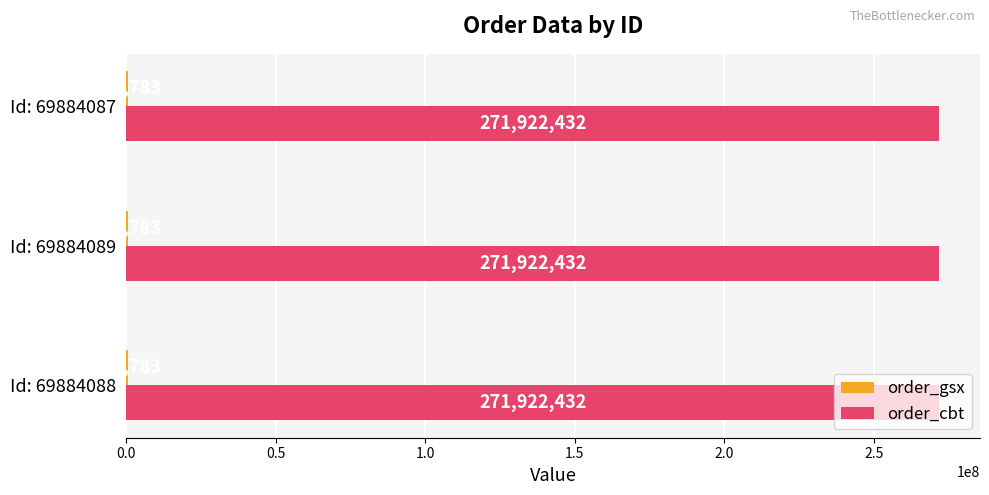

What is the sum of the order_cbt values at Id: 69884089 and Id: 69884087?

543844864